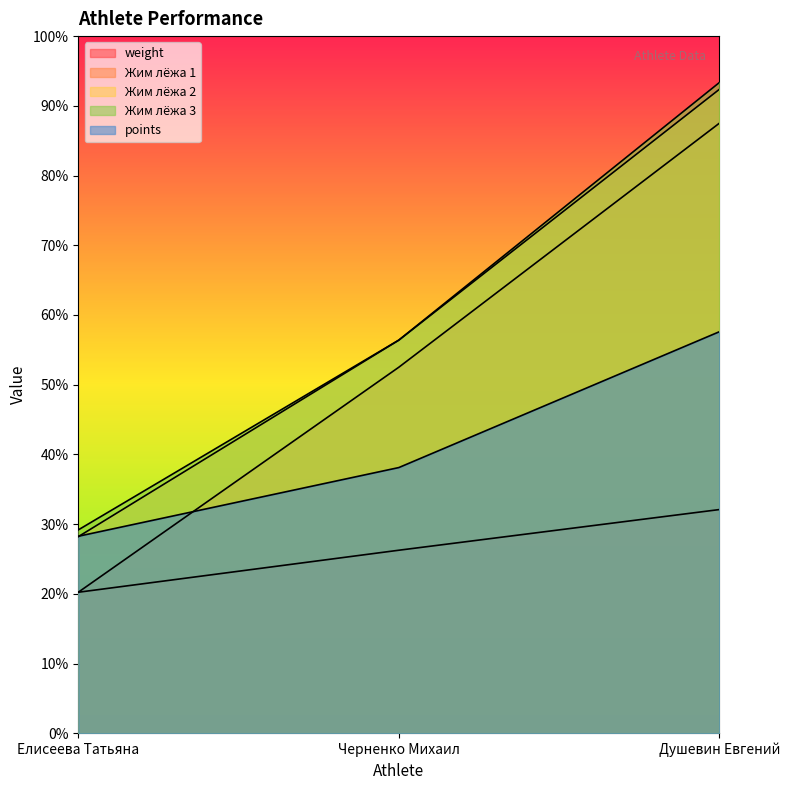

Reading right to left, extract all data points from this chart.

weight: Душевин Евгений=96.2	Черненко Михаил=78.8	Елисеева Татьяна=60.7
Жим лёжа 1: Душевин Евгений=262.5	Черненко Михаил=157.5	Елисеева Татьяна=60.7
Жим лёжа 2: Душевин Евгений=277.1	Черненко Михаил=169.2	Елисеева Татьяна=84.6
Жим лёжа 3: Душевин Евгений=280.0	Черненко Михаил=169.2	Елисеева Татьяна=87.5
points: Душевин Евгений=172.8	Черненко Михаил=114.3	Елисеева Татьяна=84.8